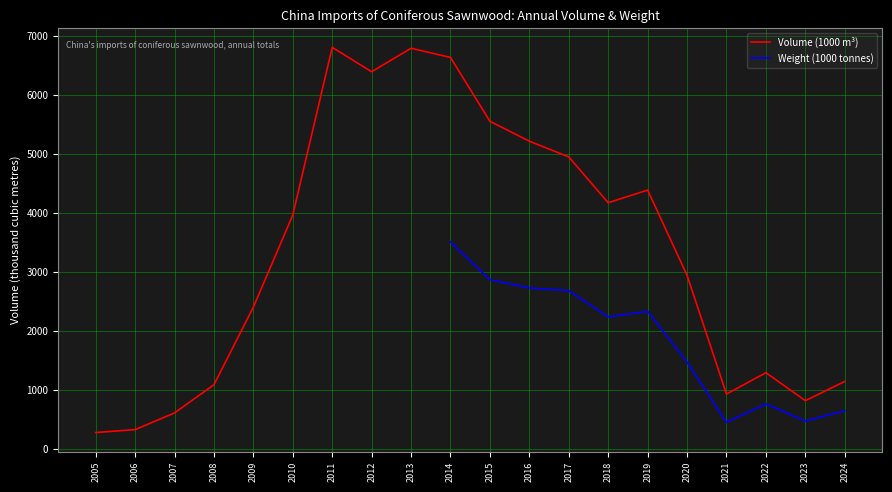

True or false: Weight (1000 tonnes) and Volume (1000 m³) cross at least once.

False